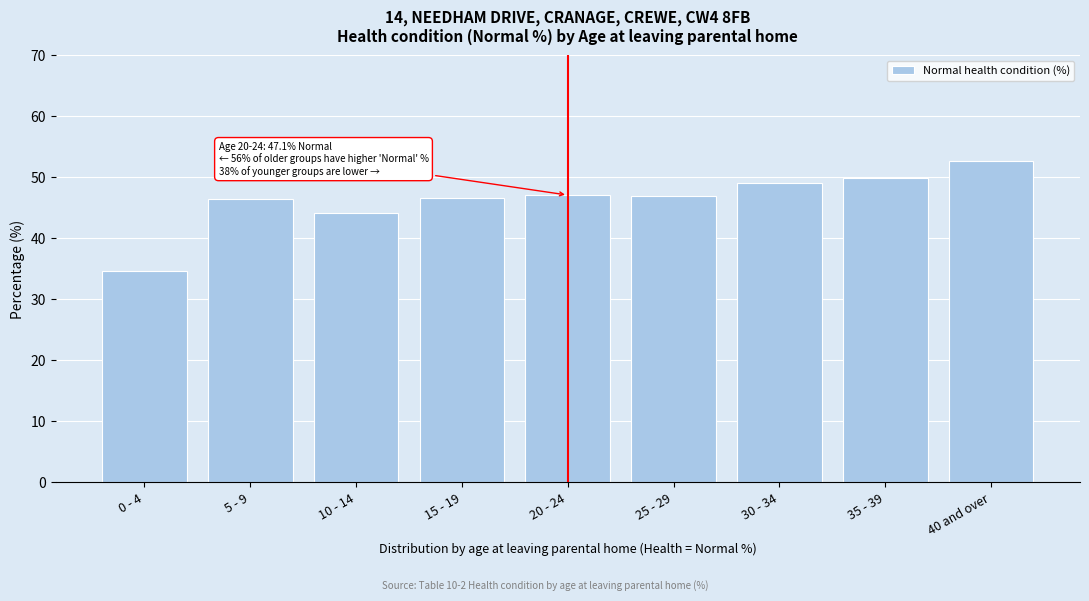

Which label corresponds to the largest value in the chart?

40 and over